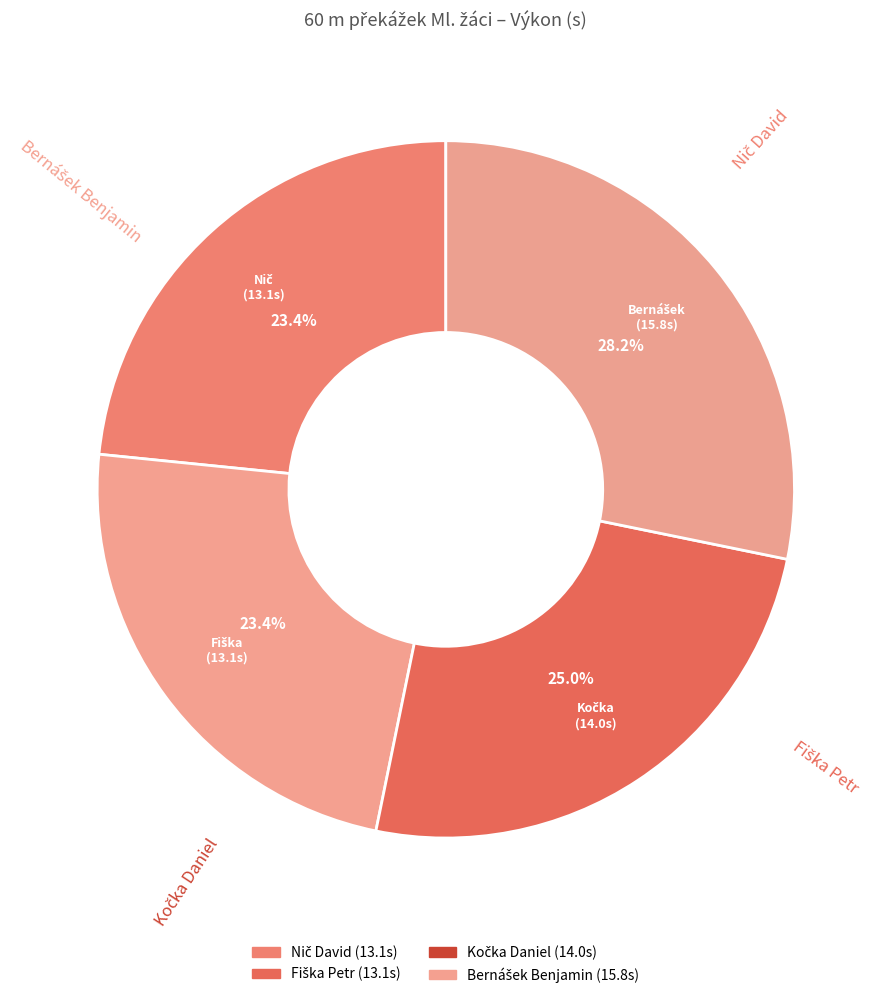

Is there any slice that represents more than half of the pie?

No